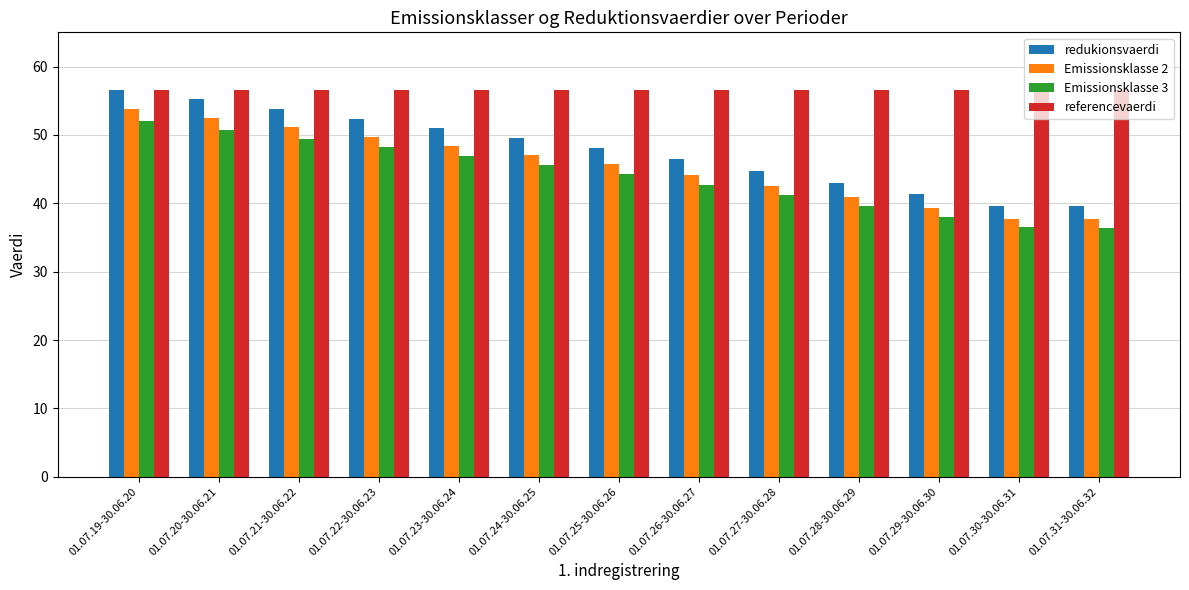

What is the spread (max minus min) of values at 01.07.19-30.06.20?

4.5